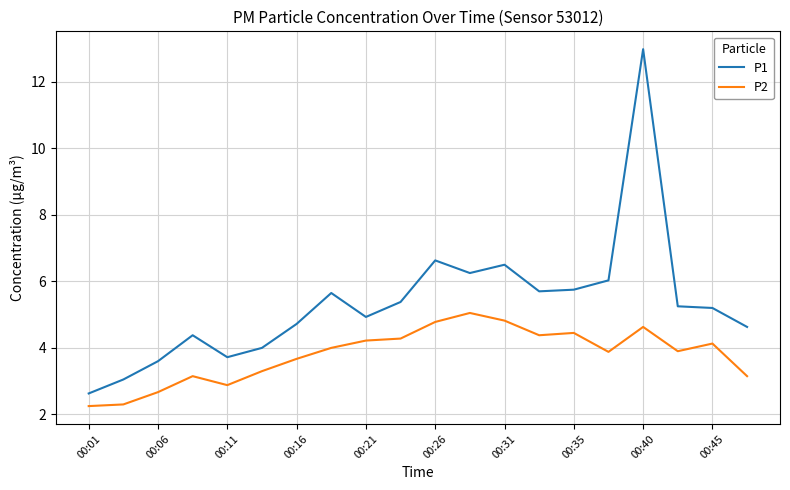

List the series in order of their overall mean, lowest first.

P2, P1